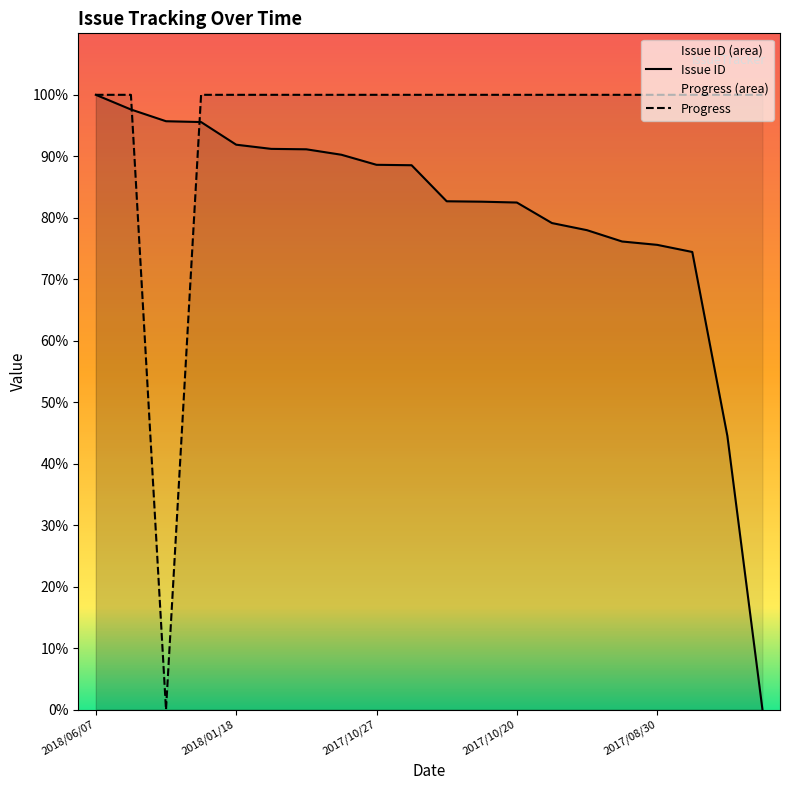

Reading left to right, transcribe all the data shown in this chart.

Issue ID: 100.0	97.6	95.7	95.6	91.9	91.2	91.1	90.3	88.6	88.5	82.7	82.6	82.5	79.1	78.0	76.1	75.6	74.4	44.5	0.0
Progress: 100.0	100.0	0.0	100.0	100.0	100.0	100.0	100.0	100.0	100.0	100.0	100.0	100.0	100.0	100.0	100.0	100.0	100.0	100.0	100.0